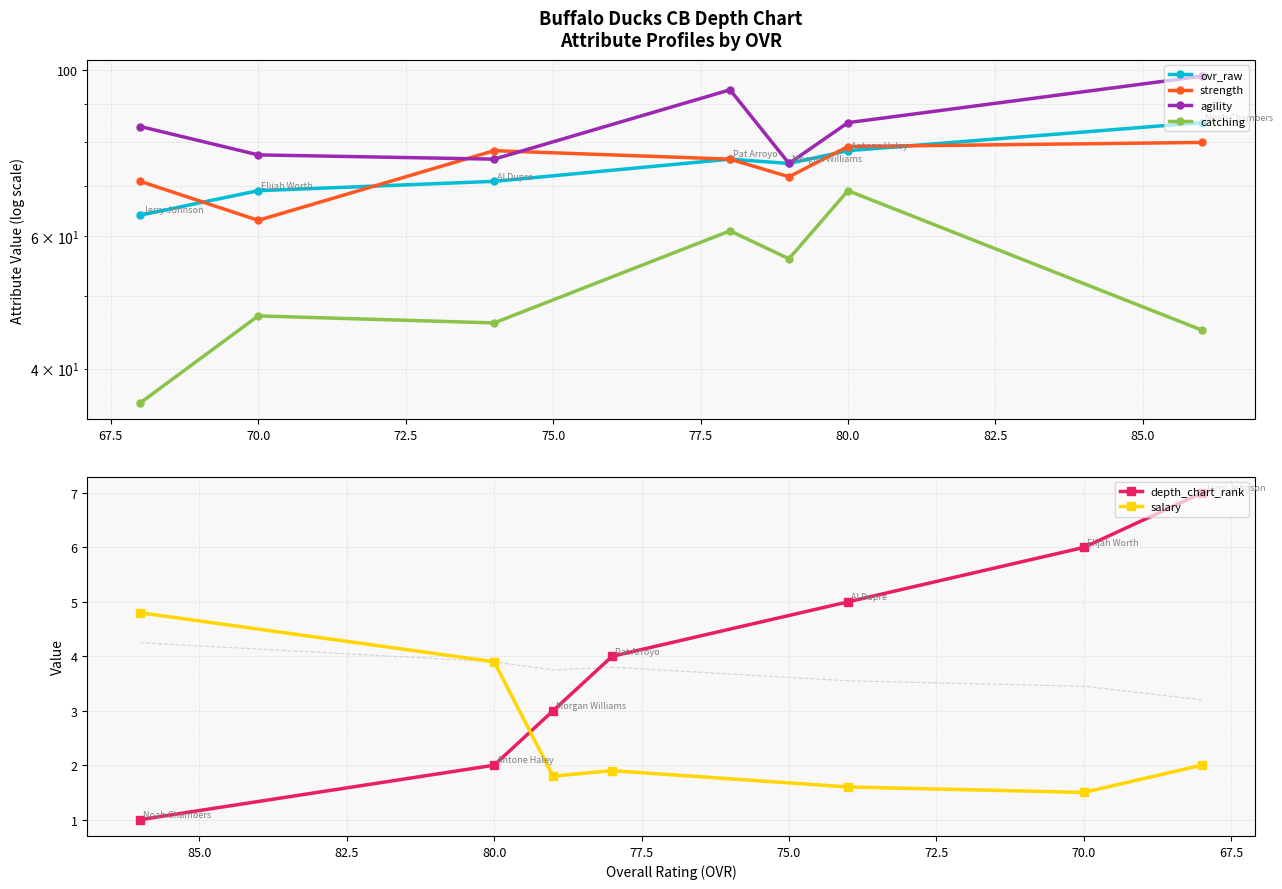

How many categories are shown in the chart?

7